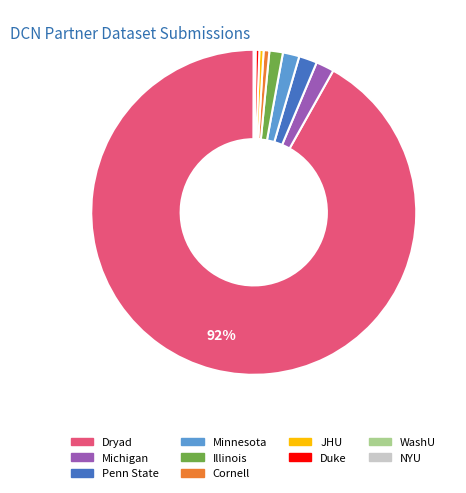

Which category has the biggest portion of the pie?

Dryad